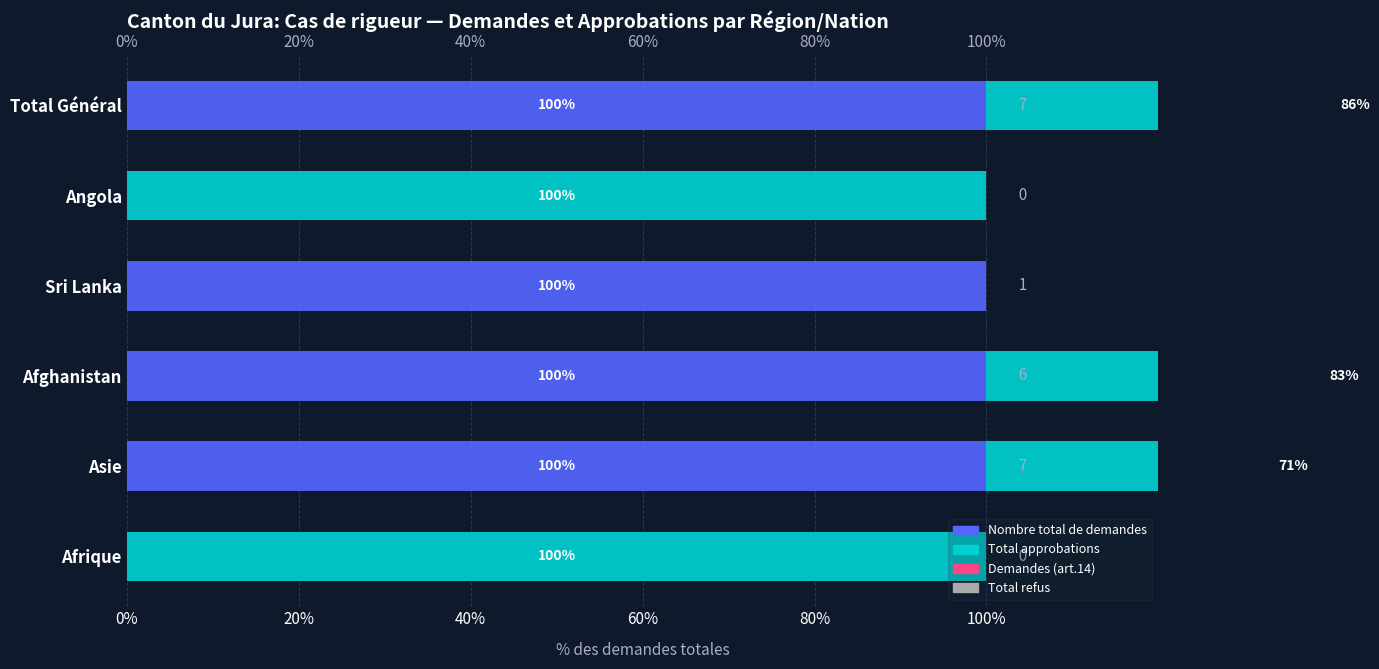

How many bars are there in each group?

4